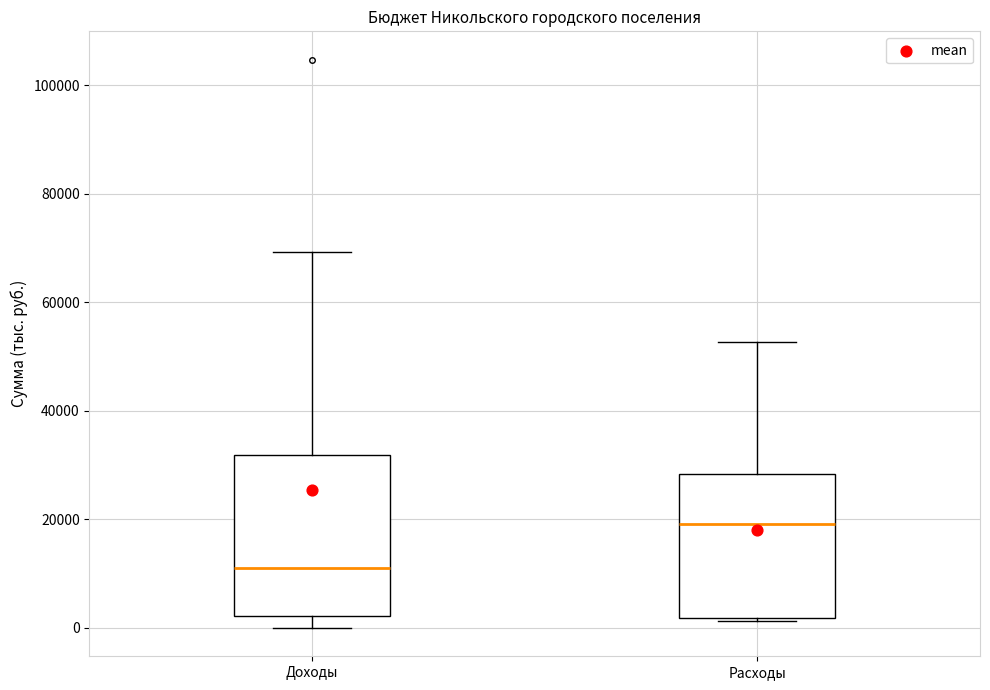

Comparing the boxes themselves (not the whiskers), which one is the tallest?

Доходы